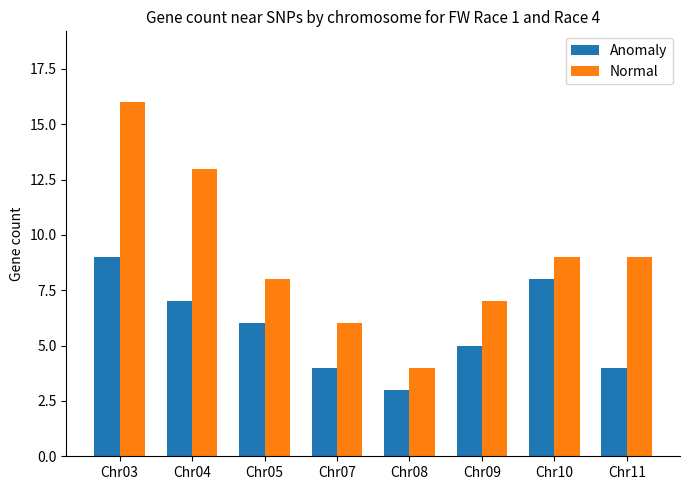

The value of Anomaly at Chr04 is 7. True or false?

True